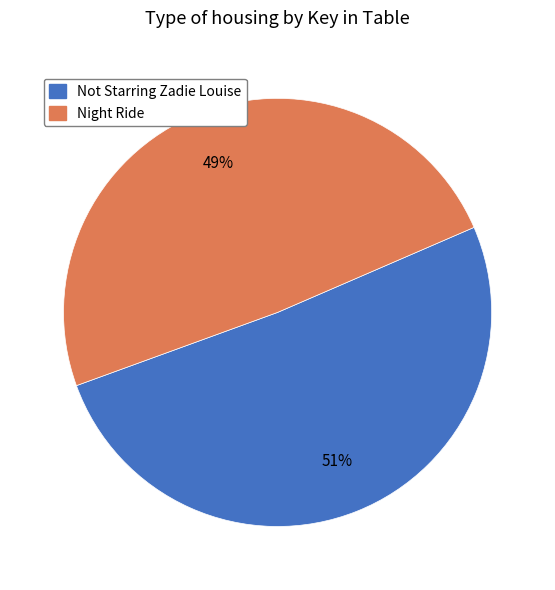

The Not Starring Zadie Louise slice represents 51% of the pie. True or false?

True